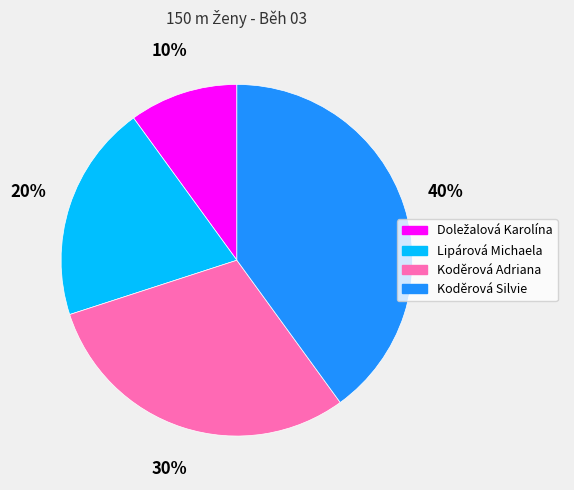

Which category has the biggest portion of the pie?

Koděrová Silvie